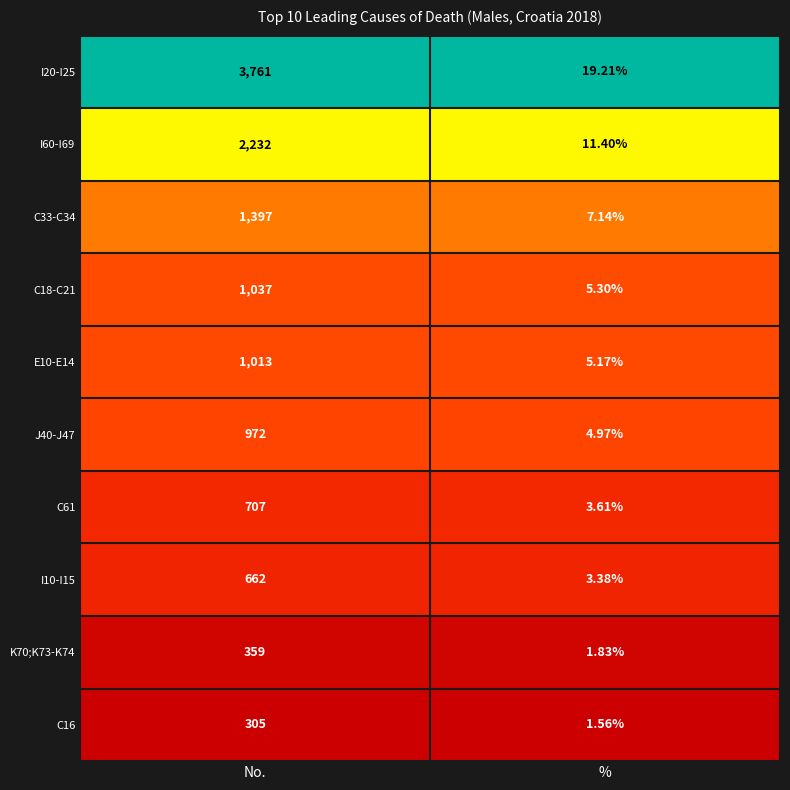

Is the value of I60-I69 at No. greater than the value of I20-I25 at No.?

No